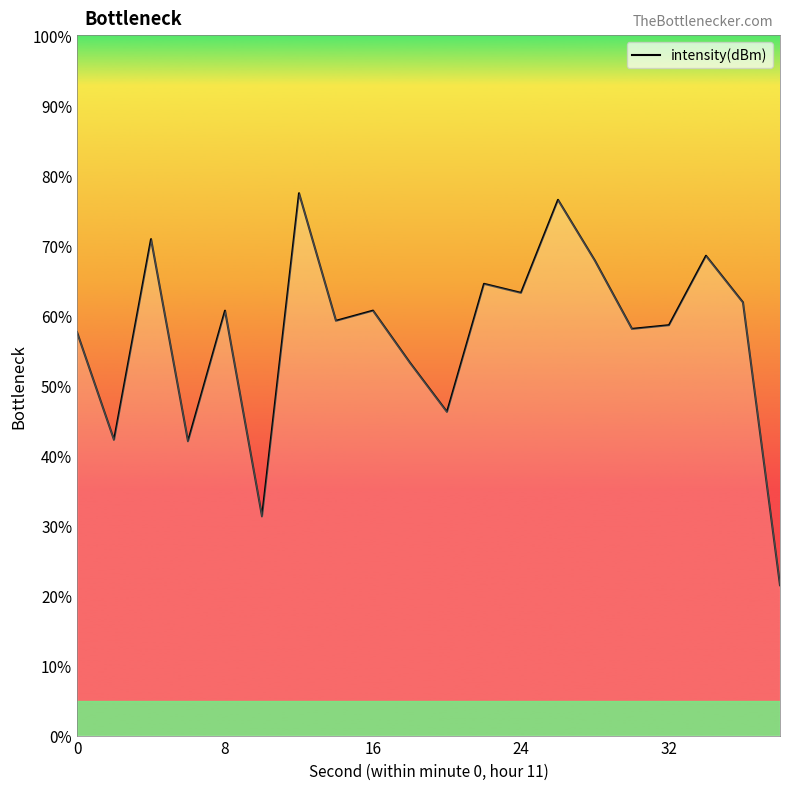

What is the difference between the maximum and minimum values?

56.0